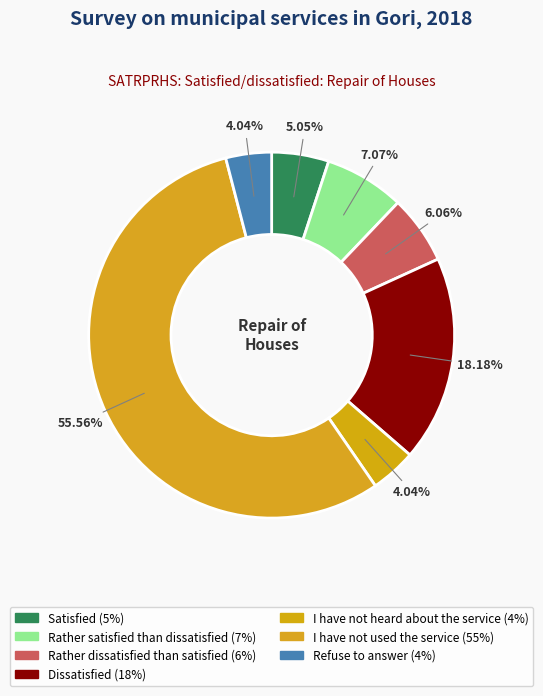

How many segments does this pie chart have?

7